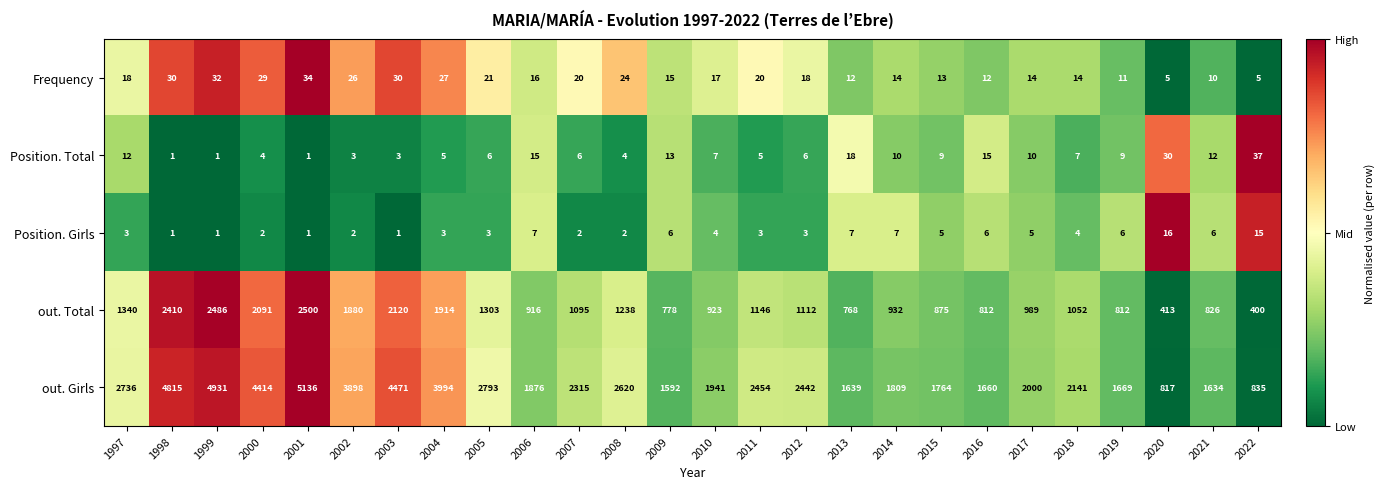

The Position. Total series shows 1 at 2003. True or false?

False